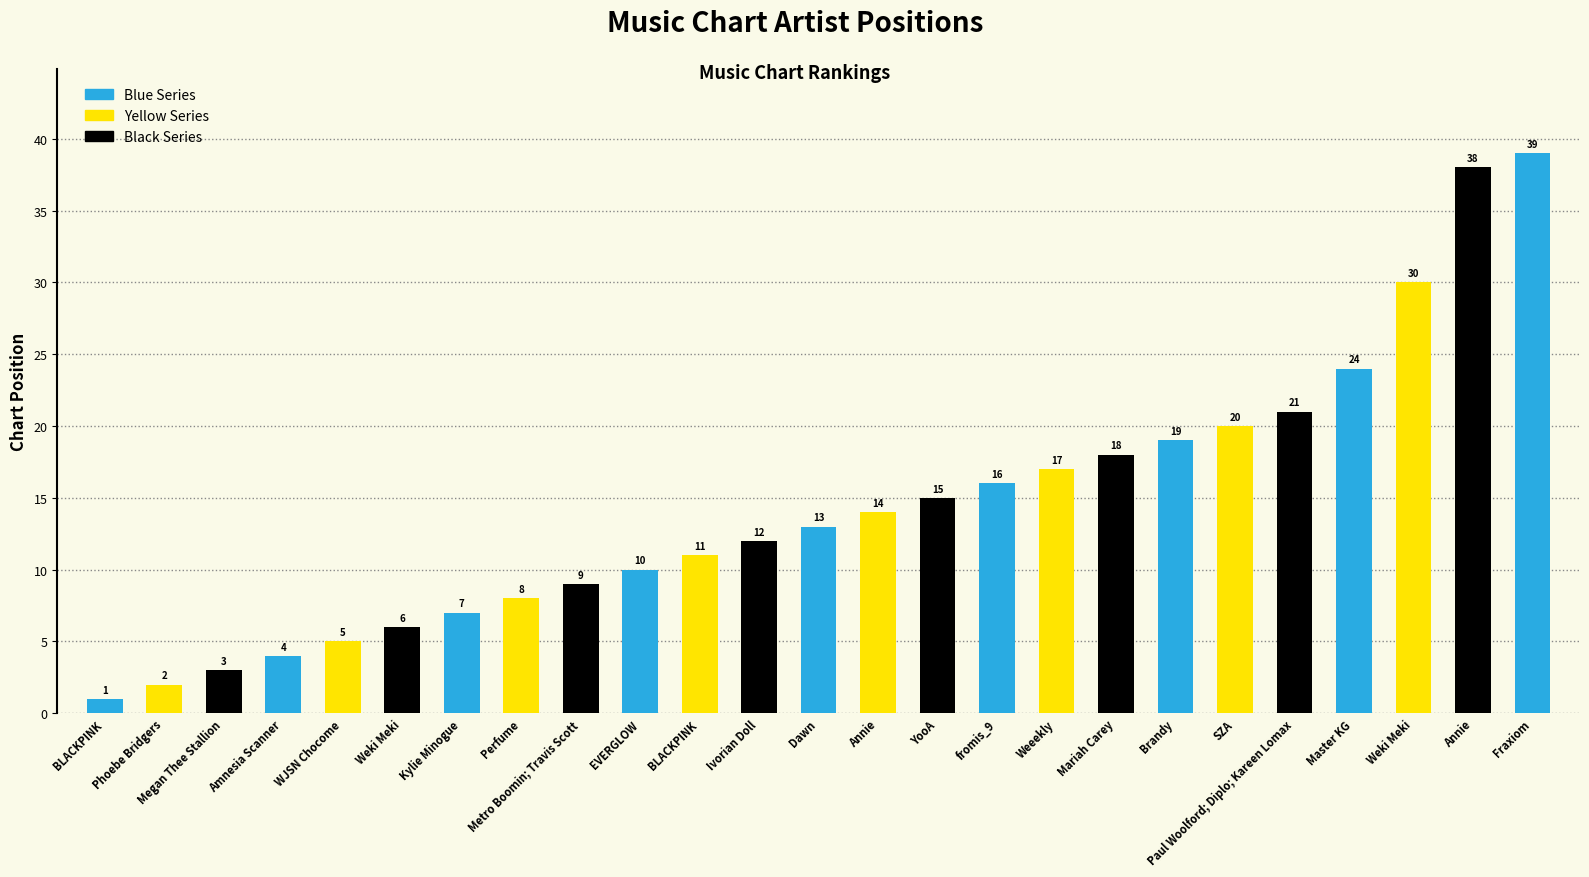

Which label corresponds to the smallest value in the chart?

BLACKPINK